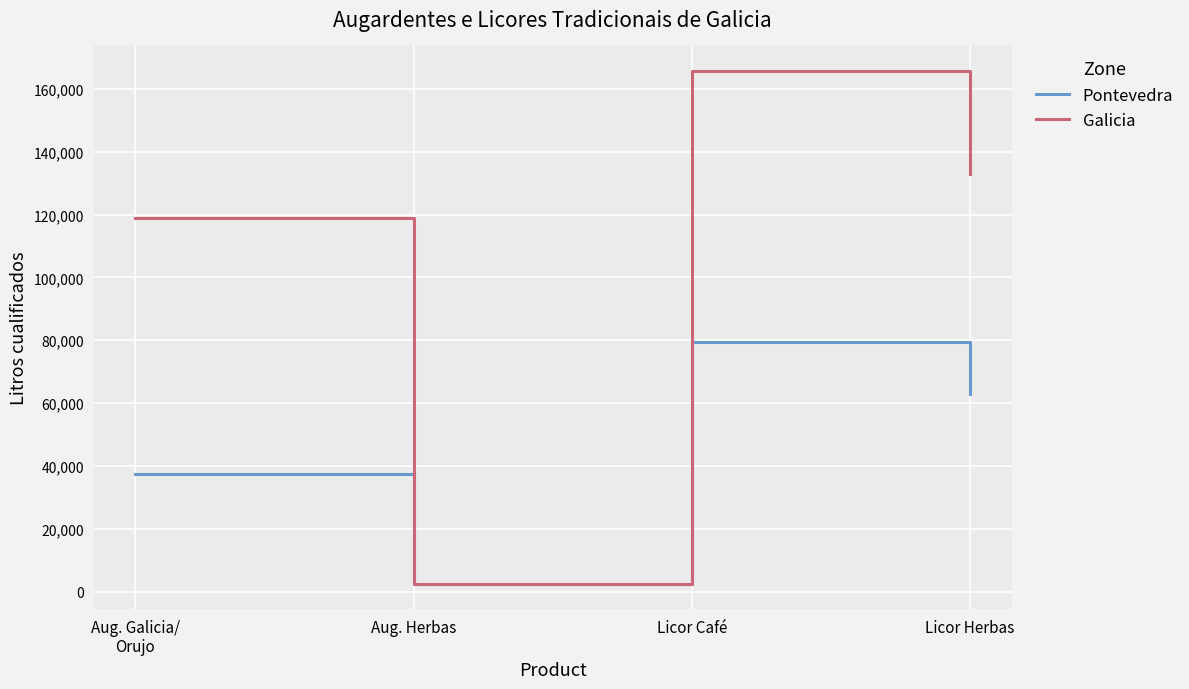

What is the sum of the Pontevedra values at Licor Herbas and Aug. Herbas?

65491